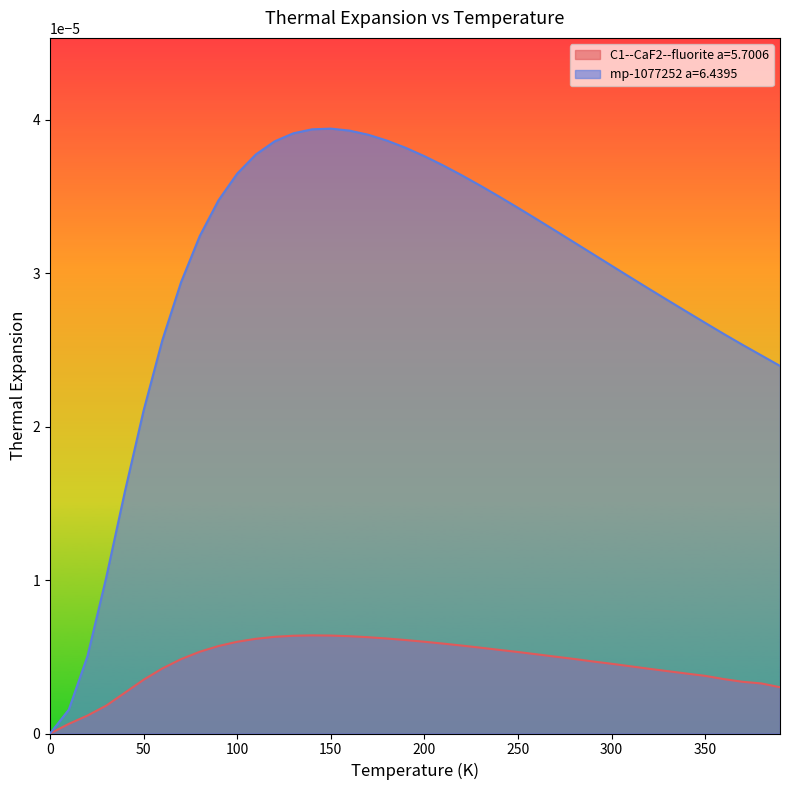

Reading right to left, what are all the values shown in this chart?

C1--CaF2--fluorite a=5.7006: 0.0	0.0	0.0	0.0	0.0	0.0	0.0	0.0	0.0	0.0	0.0	0.0	0.0	0.0	0.0	0.0	0.0	0.0	0.0	0.0	0.0	0.0	0.0	0.0	0.0	0.0	0.0	0.0	0.0	0.0	0.0	0.0	0.0	0.0	0.0	0.0	0.0	0.0	0.0	0.0
mp-1077252 a=6.4395: 0.0	0.0	0.0	0.0	0.0	0.0	0.0	0.0	0.0	0.0	0.0	0.0	0.0	0.0	0.0	0.0	0.0	0.0	0.0	0.0	0.0	0.0	0.0	0.0	0.0	0.0	0.0	0.0	0.0	0.0	0.0	0.0	0.0	0.0	0.0	0.0	0.0	0.0	0.0	0.0